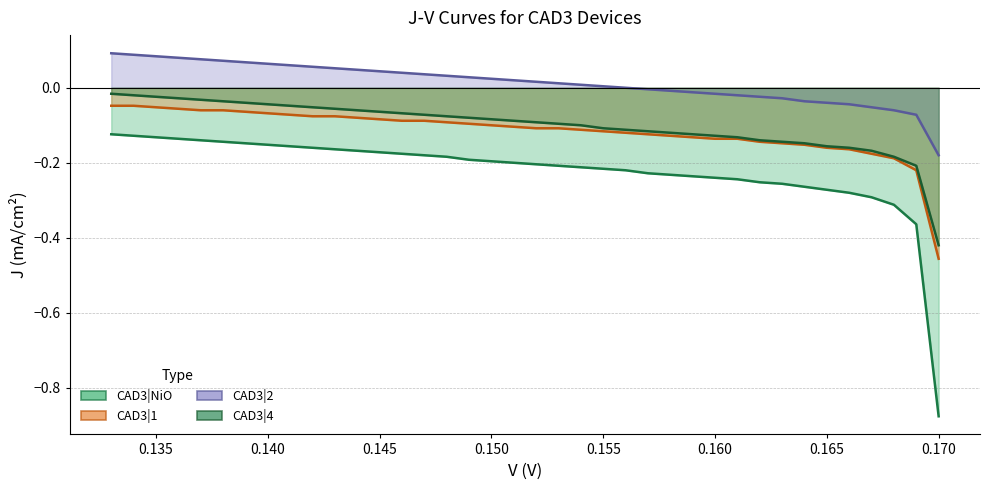

What is the greatest value displayed?

0.1